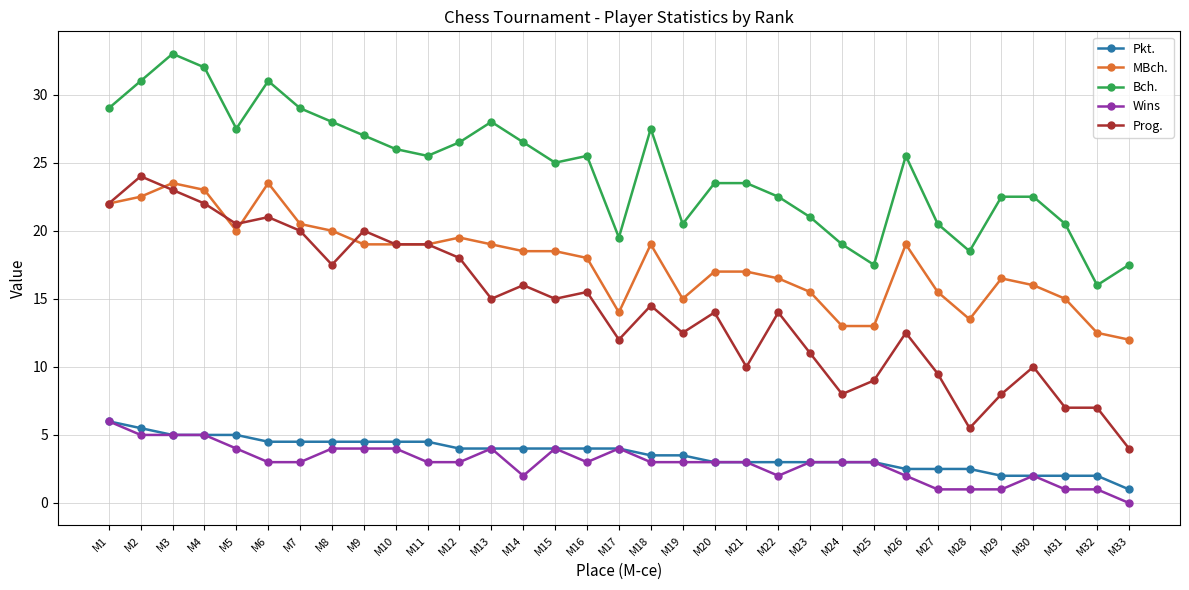

Which category has the highest value across all series?

M3